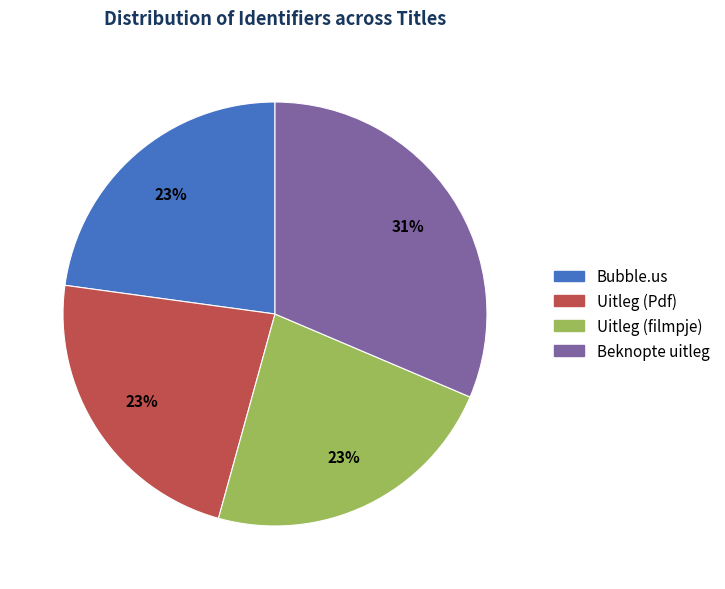

The Uitleg (Pdf) slice represents 18% of the pie. True or false?

False